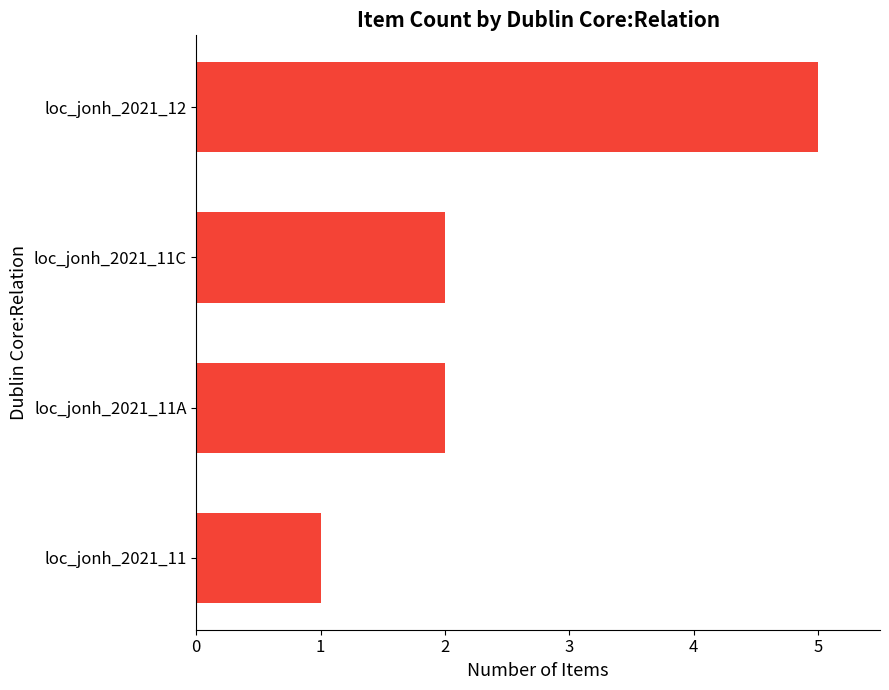

How many series are shown in this chart?

1